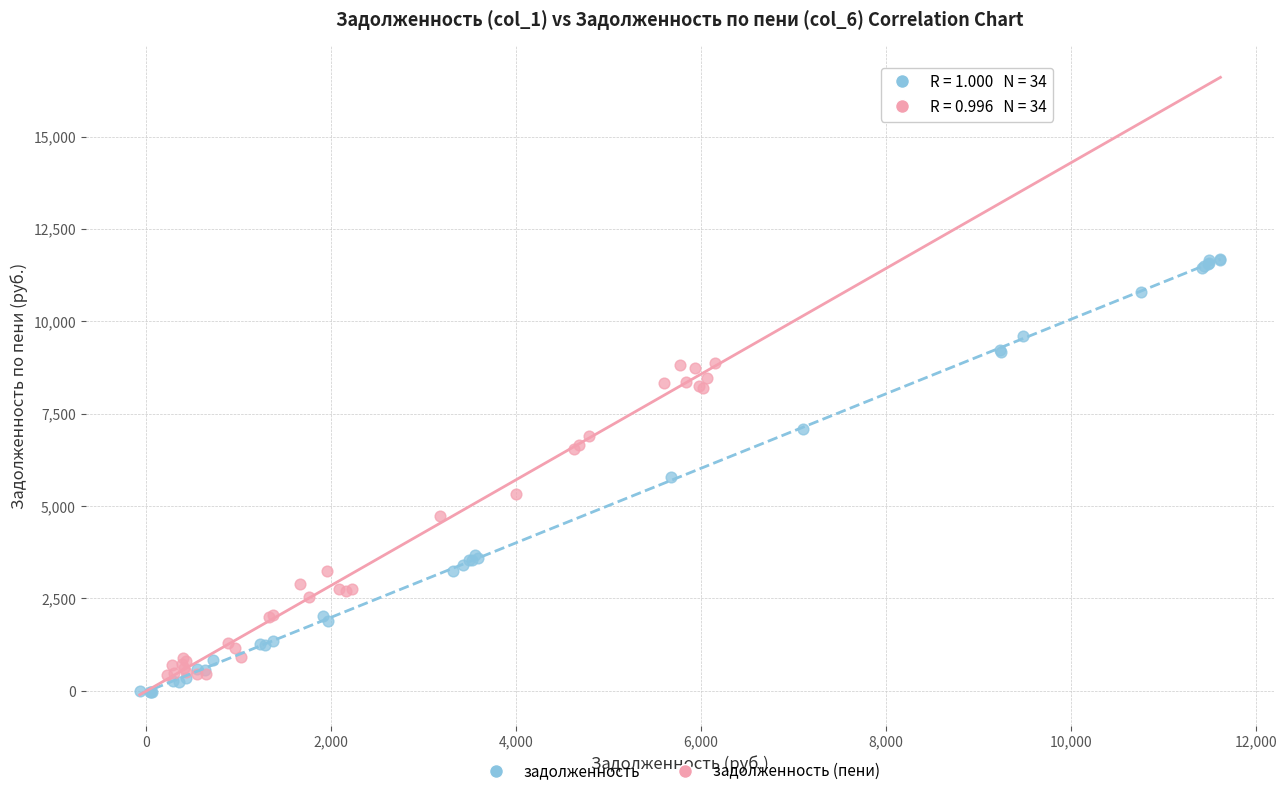

Which series has the largest Y range (max minus min)?

задолженность